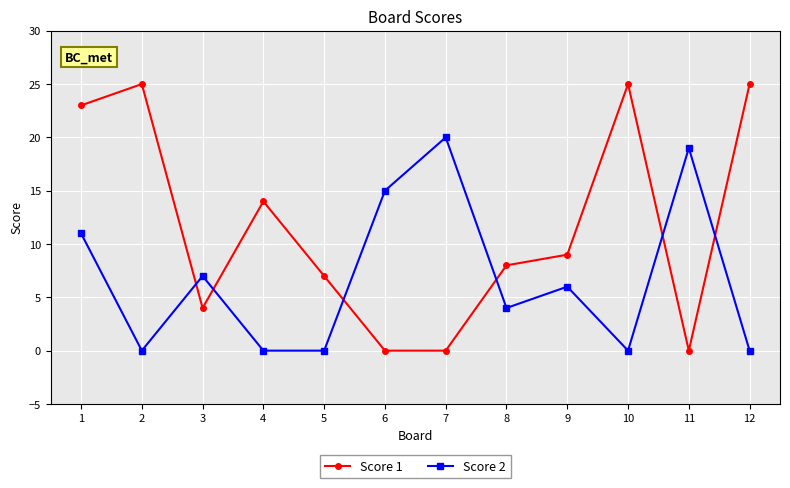

What is the maximum value for Score 2?

20